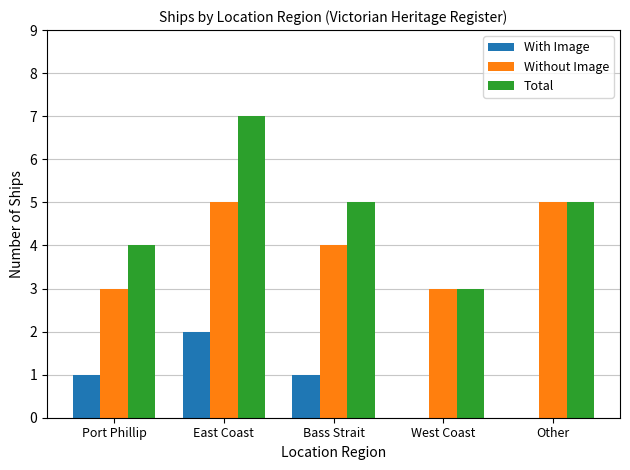

What is the sum of the Total values at Port Phillip and East Coast?

11